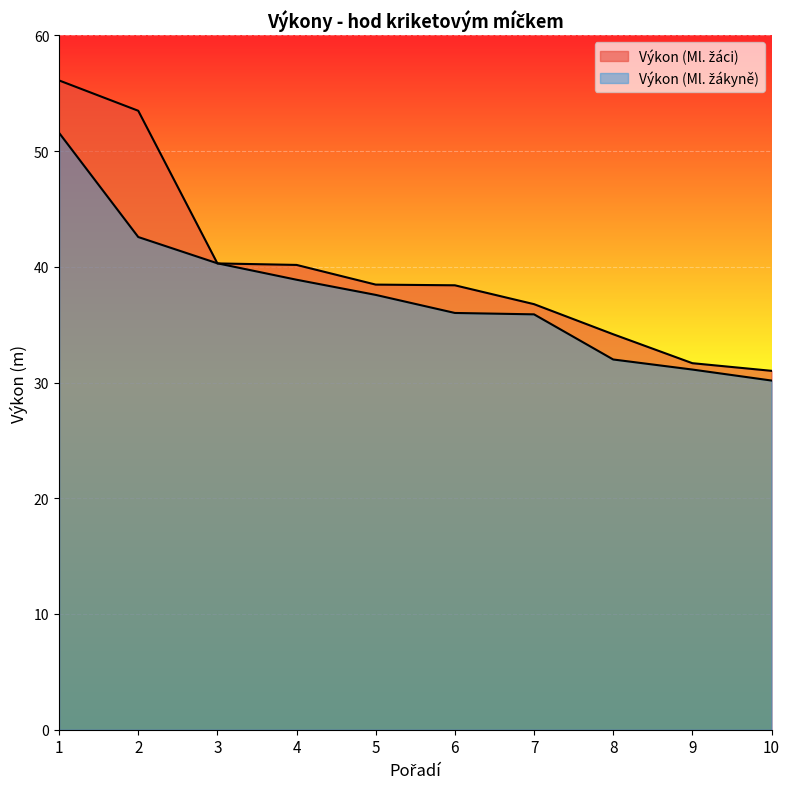

How many intersections are there between Výkon (Ml. žáci) and Výkon (Ml. žákyně)?

2